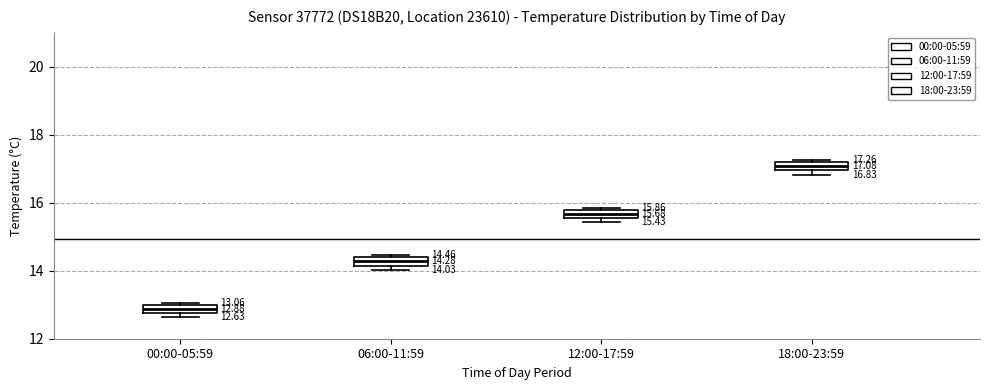

Which box has the lowest median line?

00:00-05:59